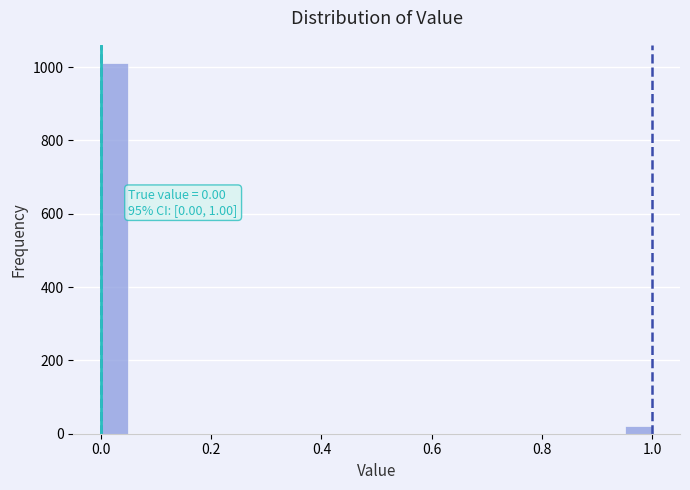

Around what value on the x-axis is the tallest bar? Give the approximate position of its centre, as read against the axis.

0.02